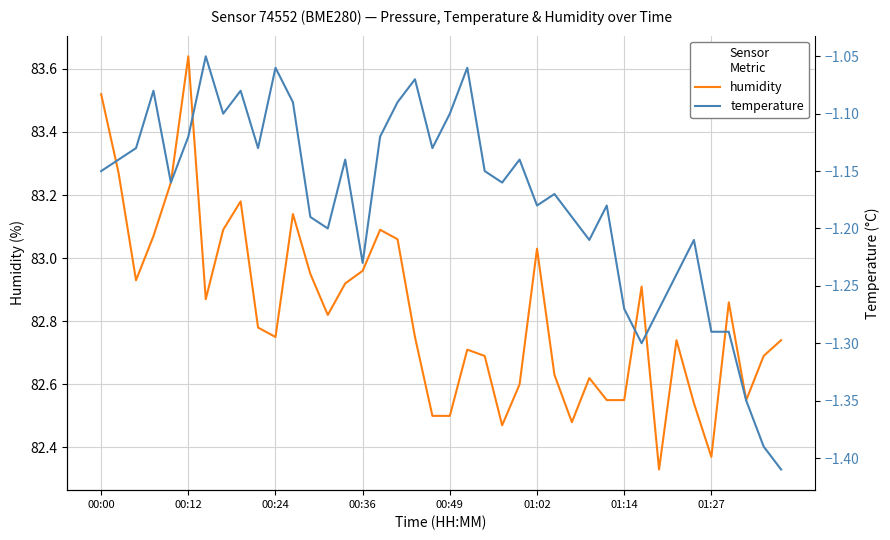

At which category does humidity reach its first local peak?

00:12